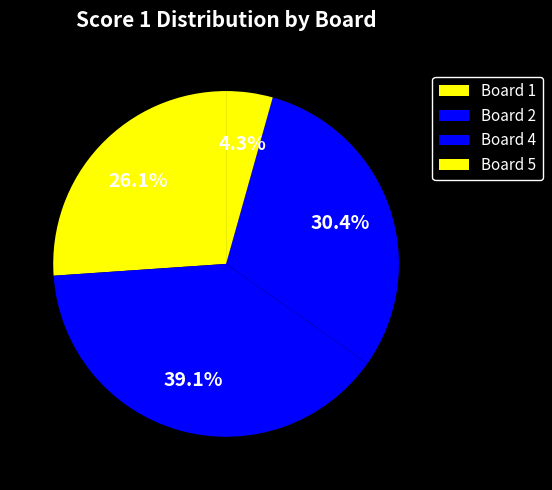

What percentage is the Board 2 slice, to the nearest percent?

39%